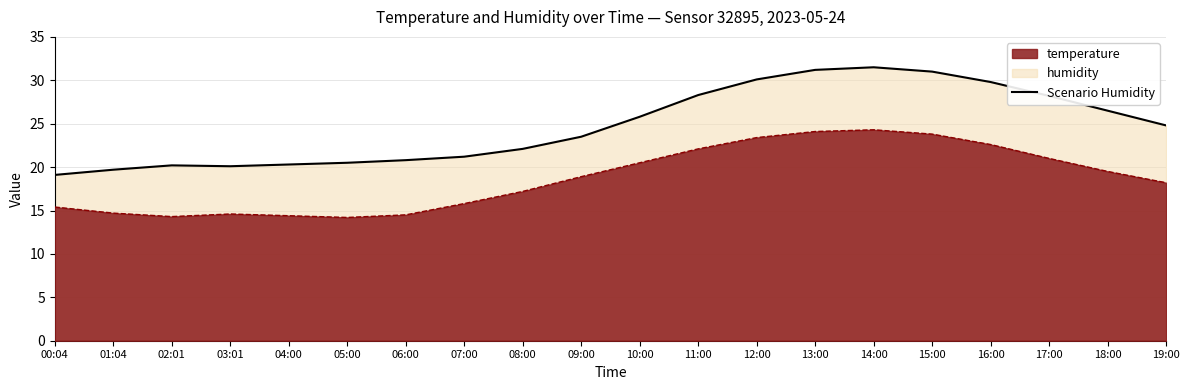

True or false: the data has more than 0 interior local peaks.

True